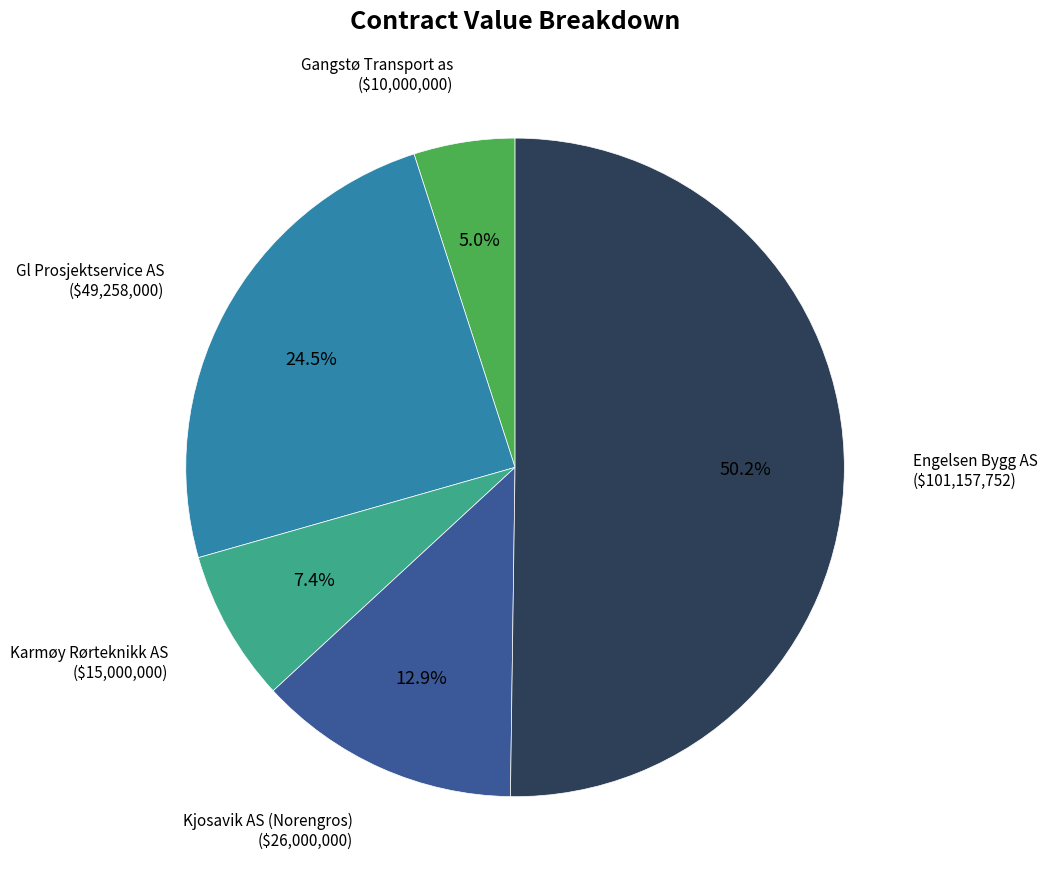

What is the smallest slice in the pie chart?

Gangstø Transport as